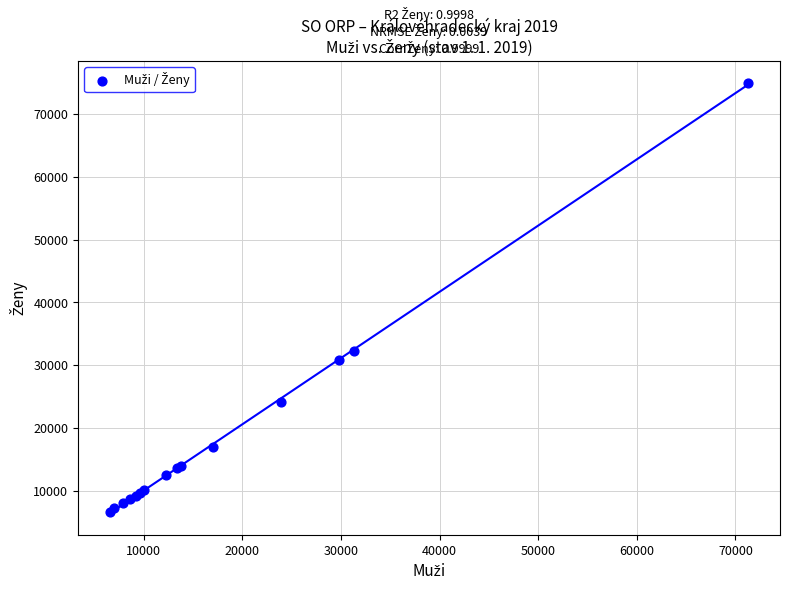

What Y value in the scatter plot is closest to 40849?

32243